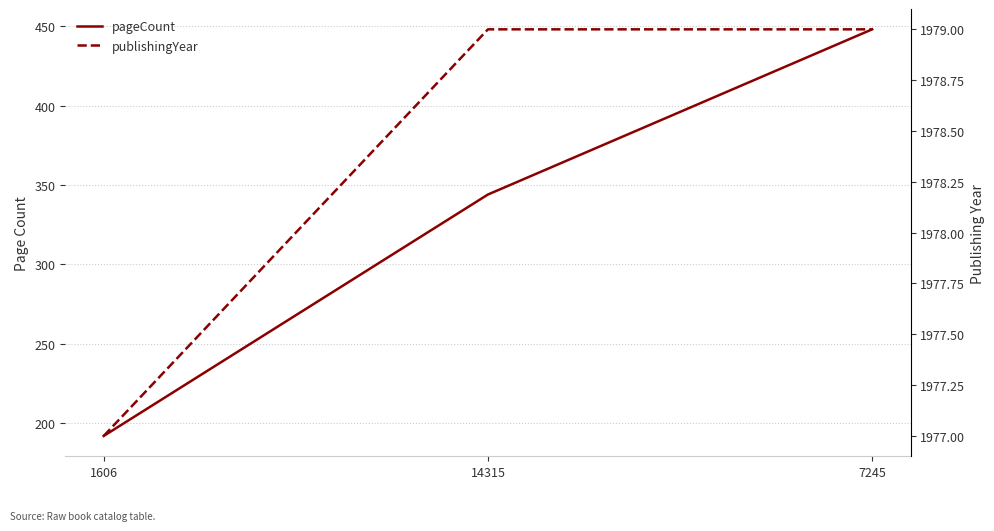

Reading right to left, list all the values displayed in this chart.

pageCount: 7245=448	14315=344	1606=192
publishingYear: 7245=1979	14315=1979	1606=1977